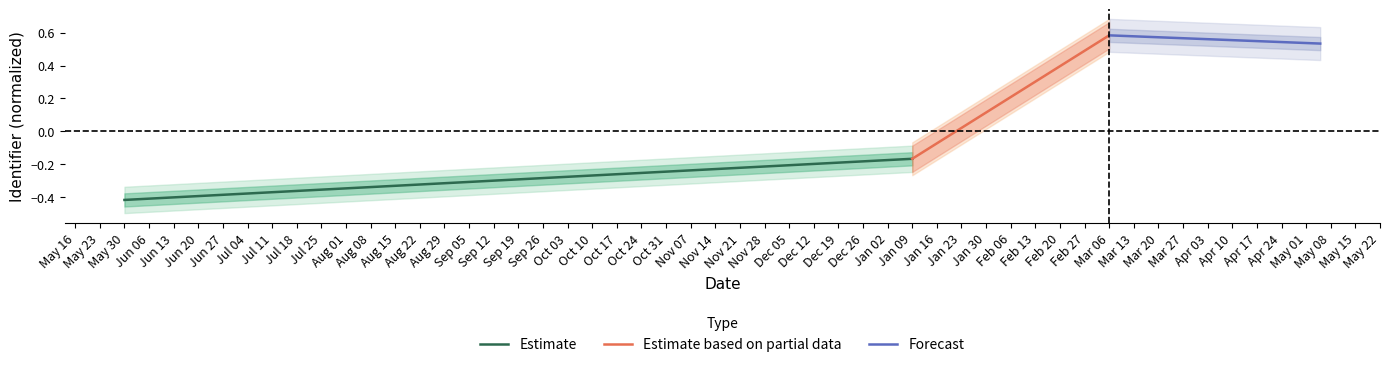

Between Jan 09 and May 30, which is larger?

Jan 09